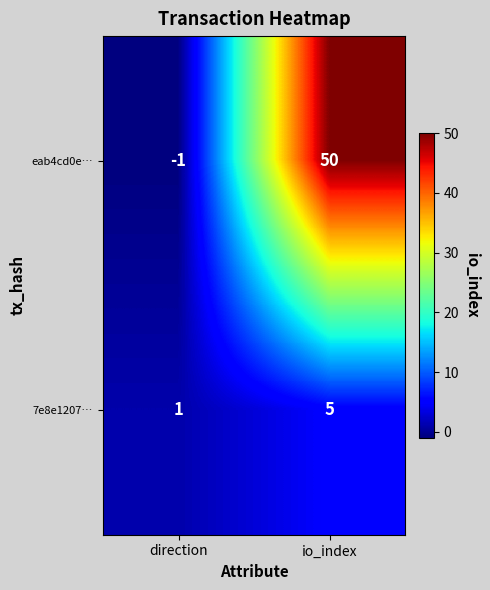

Where is eab4cd0e… nearest to the value 24?

direction